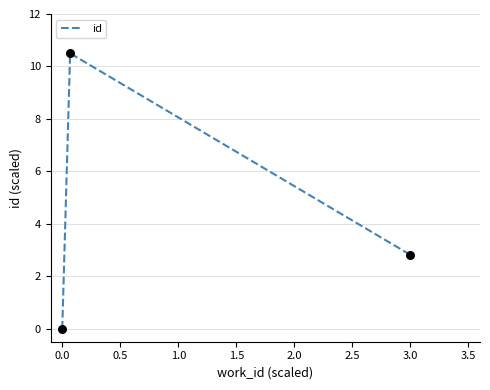

What is the sum of all values?

13.3